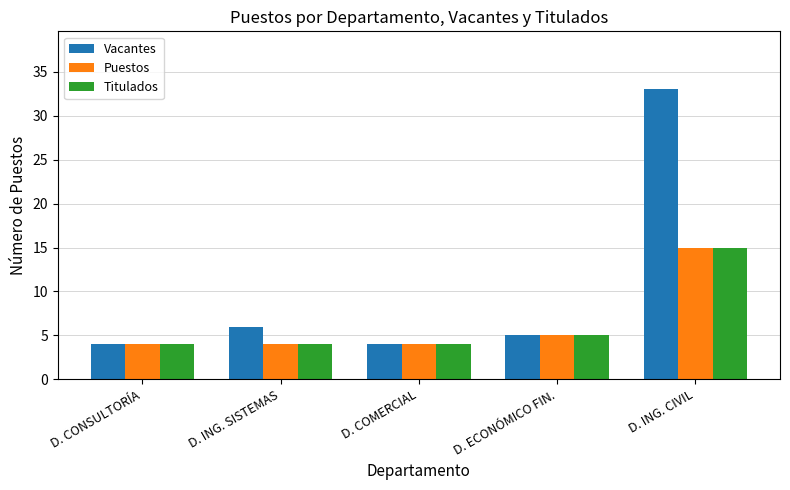

What is the difference between the Puestos values at D. COMERCIAL and D. ING. CIVIL?

11